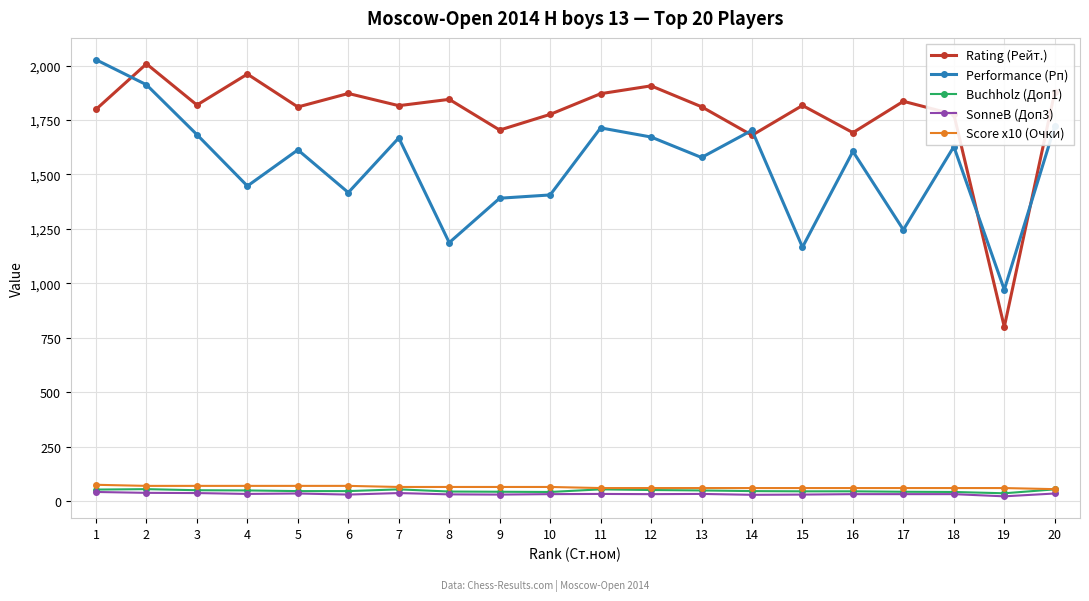

What is the difference between the Performance (Рп) values at 3 and 15?

517